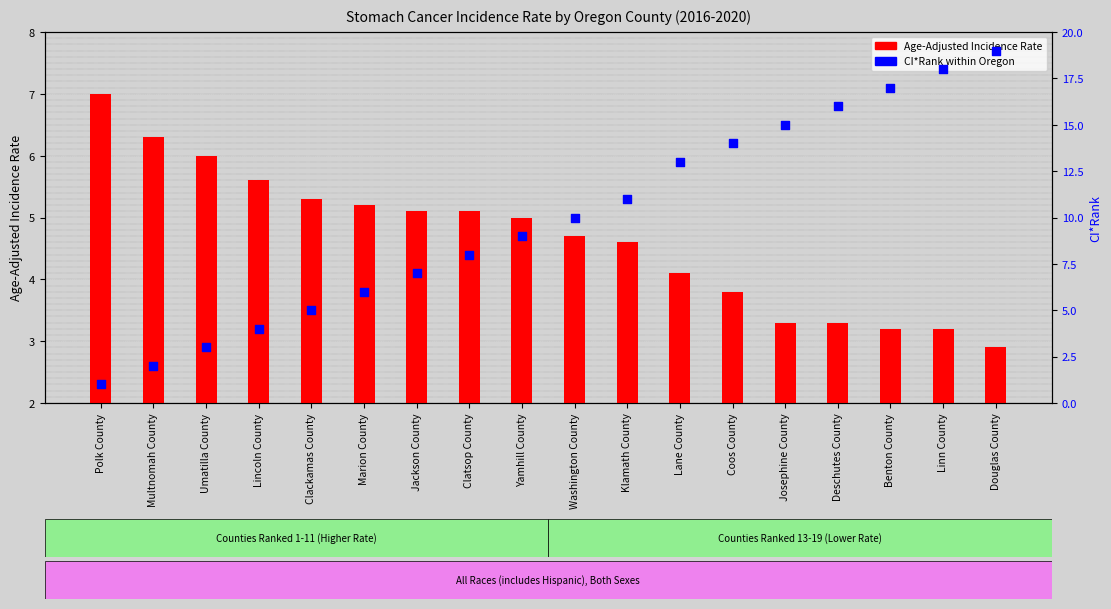

Which series has the largest total across all categories?

CI*Rank